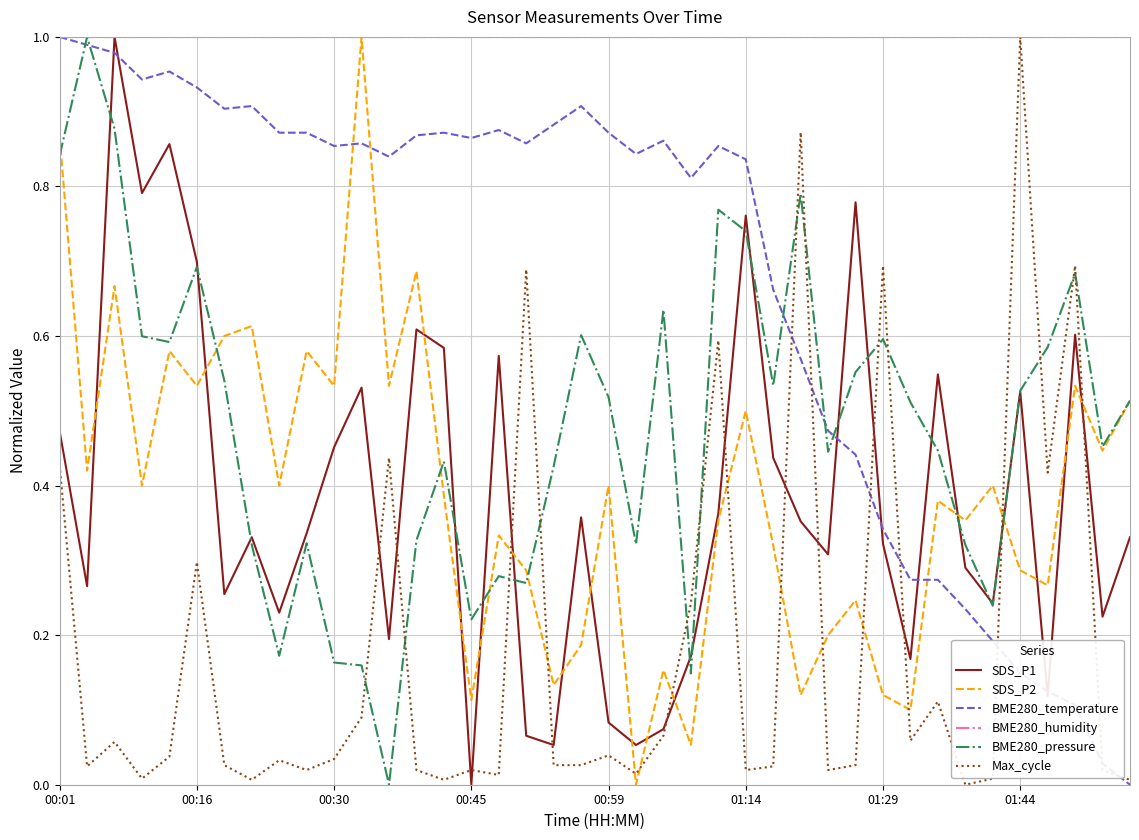

Which series has the largest total across all categories?

BME280_humidity